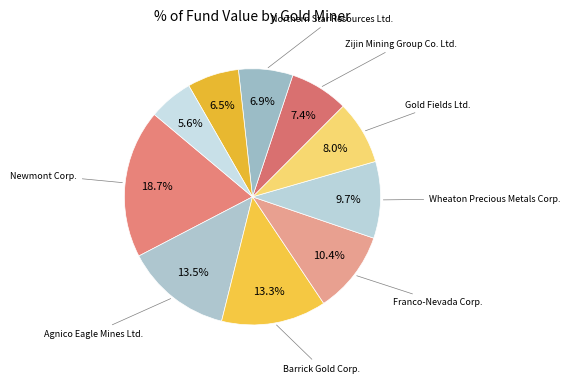

How many segments does this pie chart have?

10